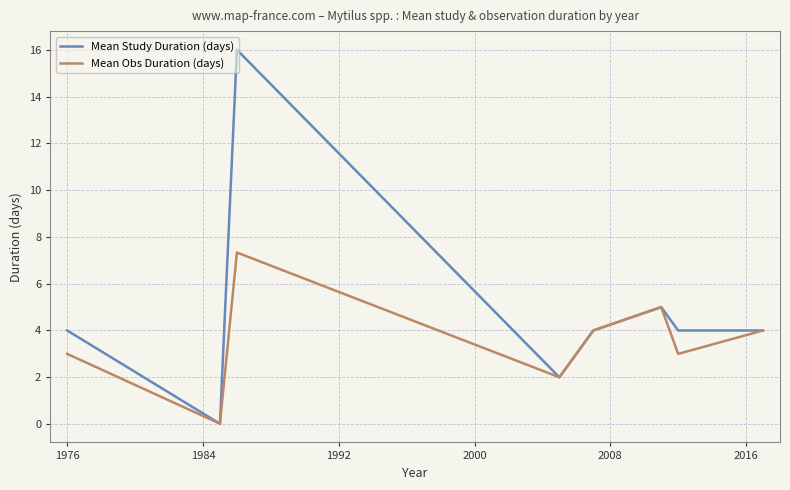

Which series has the largest range (max minus min)?

Mean Study Duration (days)